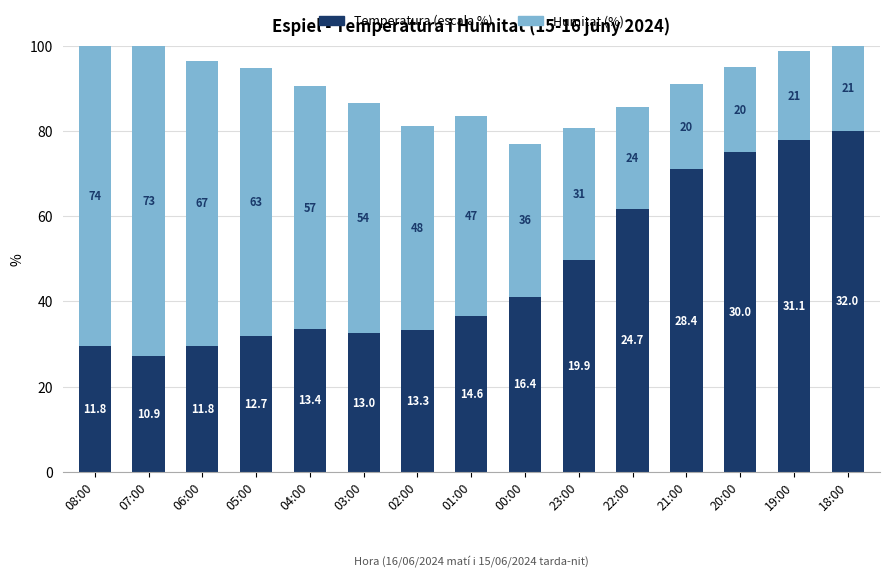

At which label does Temperatura (escala %) first exceed 36?

01:00